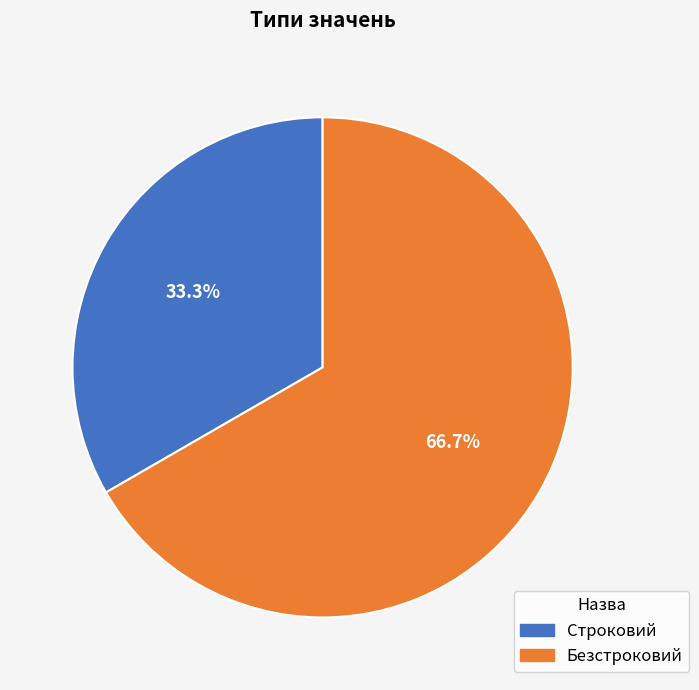

Do Безстроковий and Строковий together represent more than half of the pie?

Yes